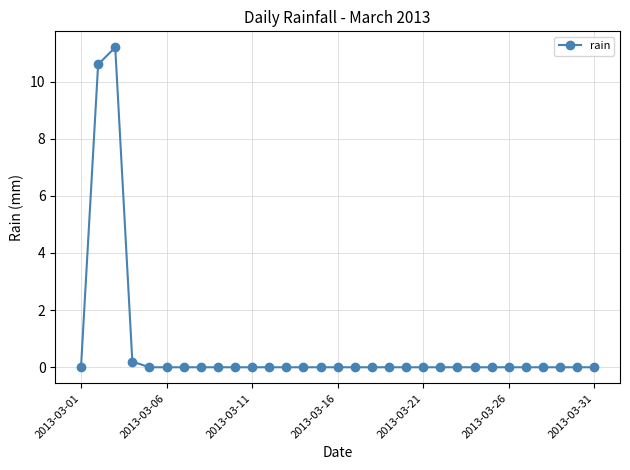

What is the greatest value displayed?

11.2